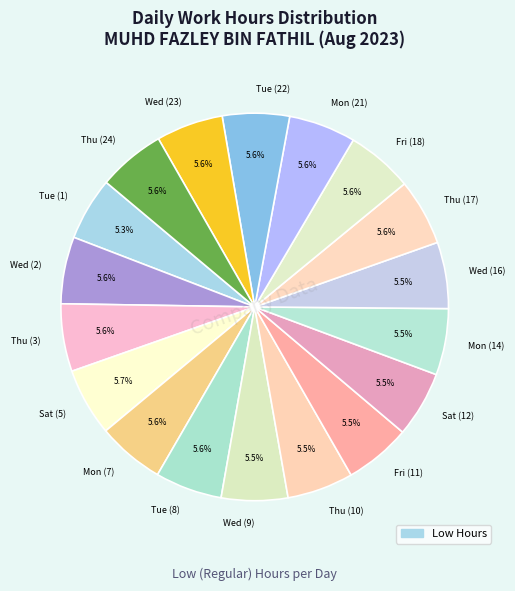

What portion of the pie excludes Thu (24)?

94.4%